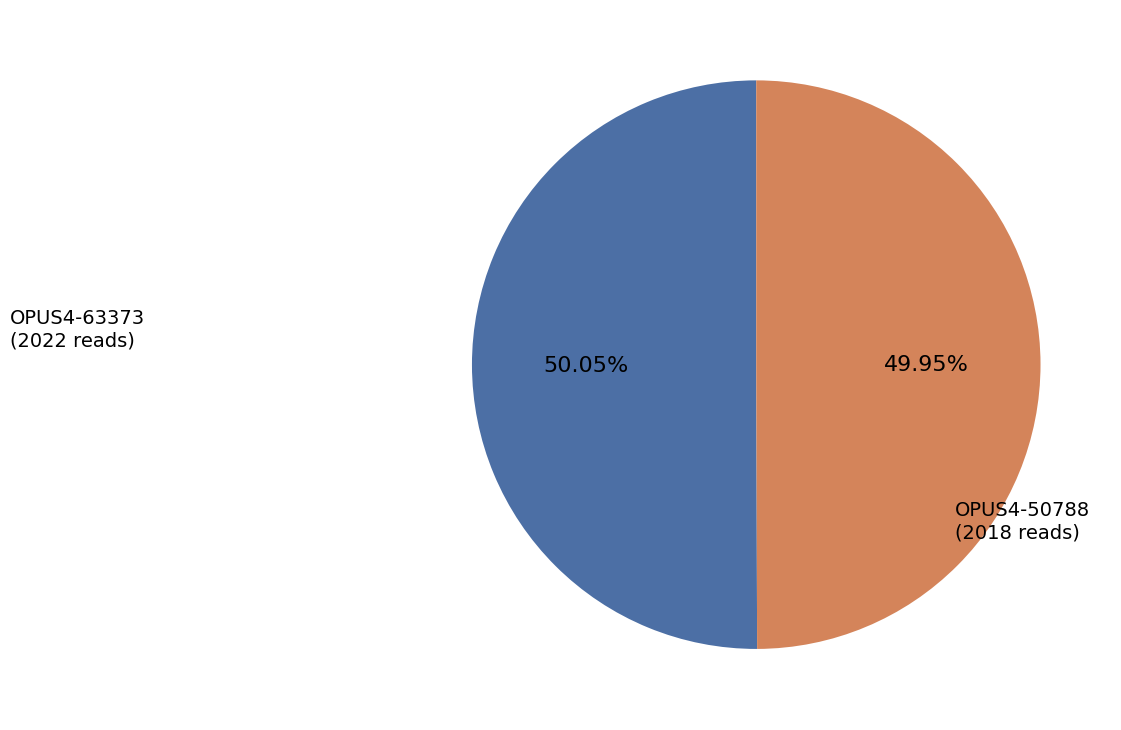

To the nearest percent, what portion does OPUS4-50788 represent?

50%